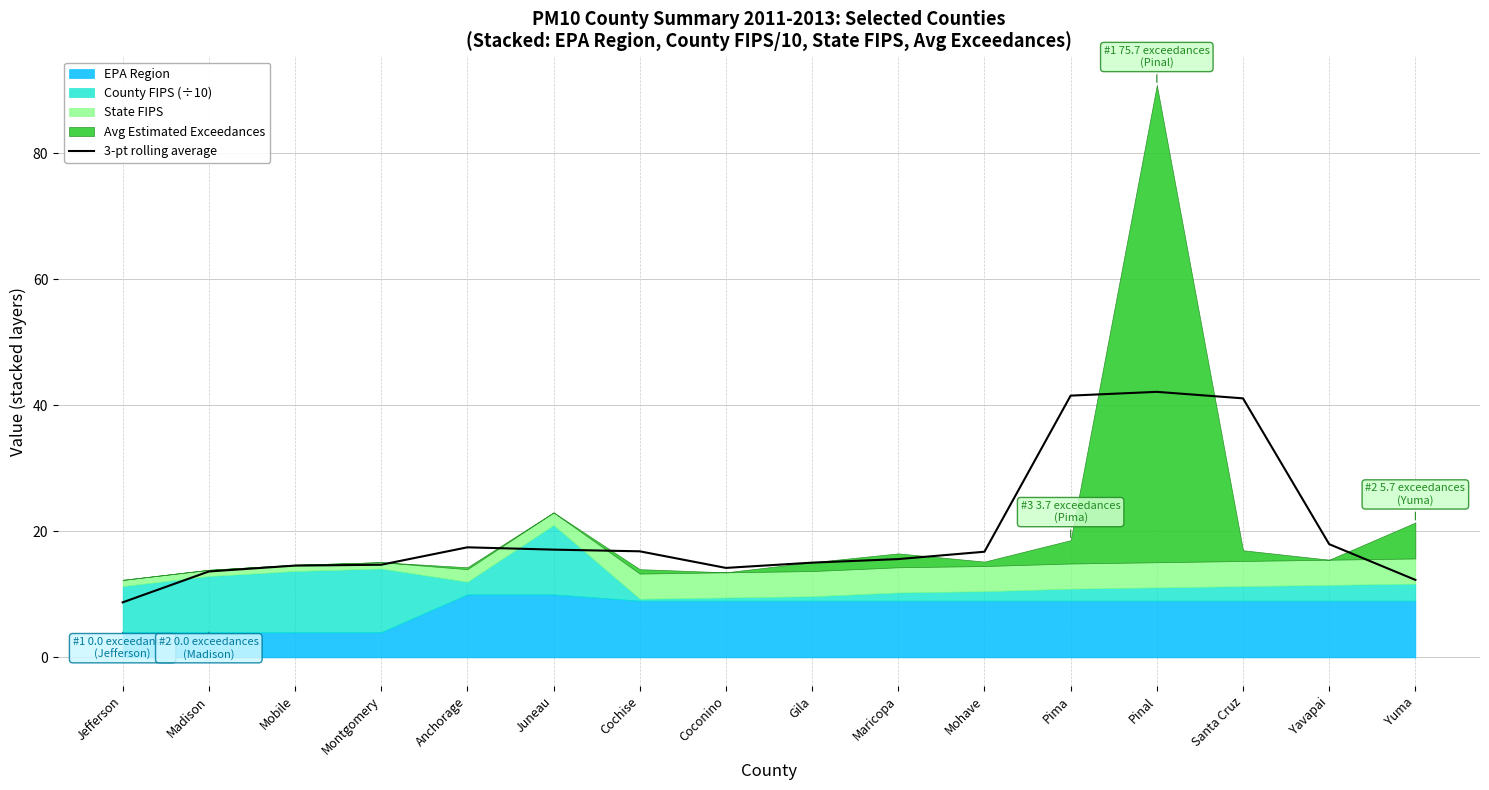

Reading left to right, transcribe all the data shown in this chart.

Jefferson=8.7	Madison=13.6	Mobile=14.6	Montgomery=14.7	Anchorage=17.5	Juneau=17.1	Cochise=16.8	Coconino=14.2	Gila=15.0	Maricopa=15.6	Mohave=16.8	Pima=41.5	Pinal=42.1	Santa Cruz=41.1	Yavapai=18.0	Yuma=12.3